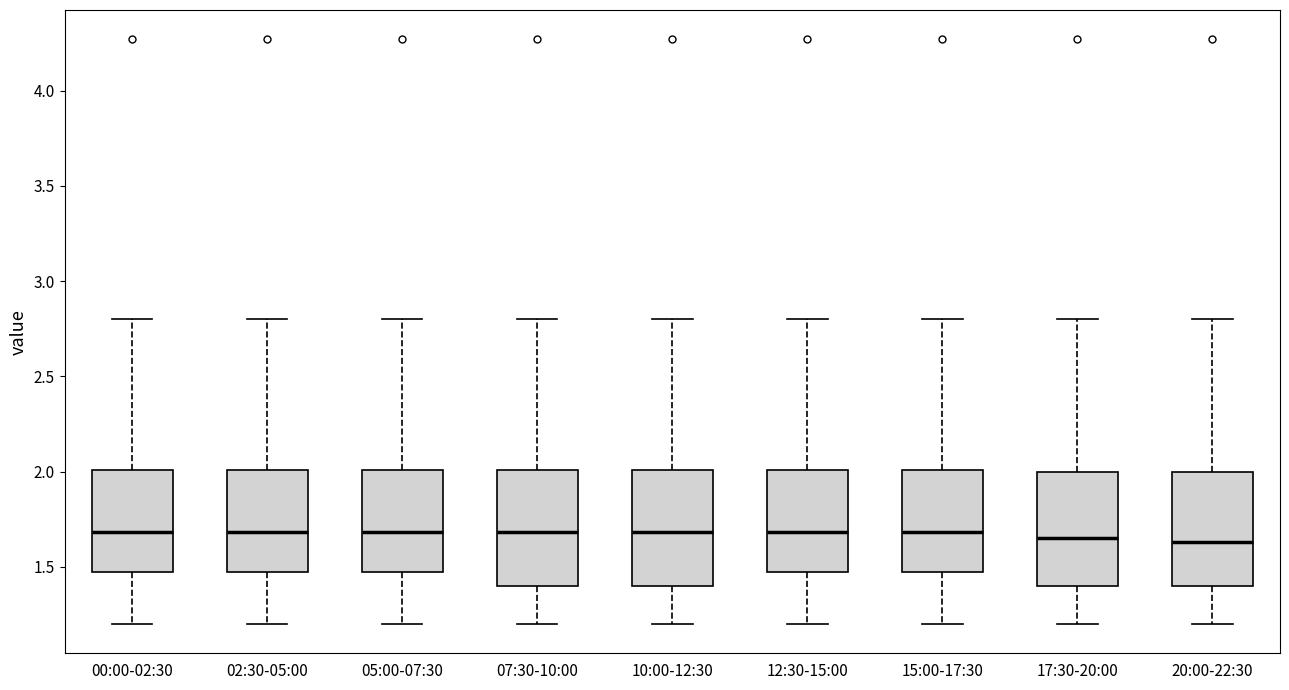

Reading left to right, read every box against the y-axis: the position of its median line, the range the box covers, and the ends of its whiskers. The values are not printed on the chart, so give them approximately, as read against the axis.

00:00-02:30: median 1.70, box 1.50 to 2.00, whiskers 1.20 to 2.80
02:30-05:00: median 1.70, box 1.50 to 2.00, whiskers 1.20 to 2.80
05:00-07:30: median 1.70, box 1.50 to 2.00, whiskers 1.20 to 2.80
07:30-10:00: median 1.70, box 1.40 to 2.00, whiskers 1.20 to 2.80
10:00-12:30: median 1.70, box 1.40 to 2.00, whiskers 1.20 to 2.80
12:30-15:00: median 1.70, box 1.50 to 2.00, whiskers 1.20 to 2.80
15:00-17:30: median 1.70, box 1.50 to 2.00, whiskers 1.20 to 2.80
17:30-20:00: median 1.65, box 1.40 to 2.00, whiskers 1.20 to 2.80
20:00-22:30: median 1.65, box 1.40 to 2.00, whiskers 1.20 to 2.80